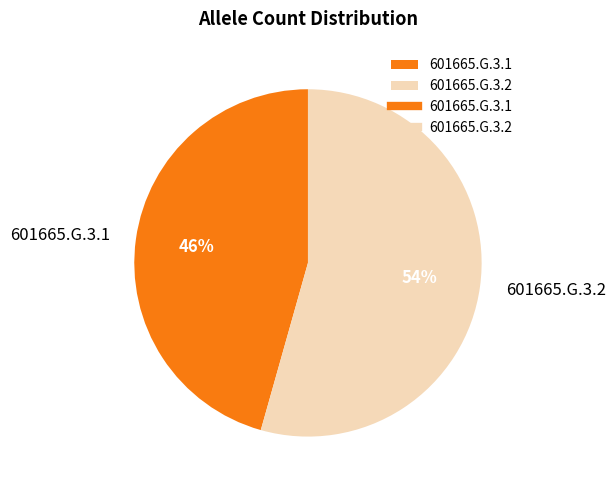

Is there a majority slice in this chart?

Yes